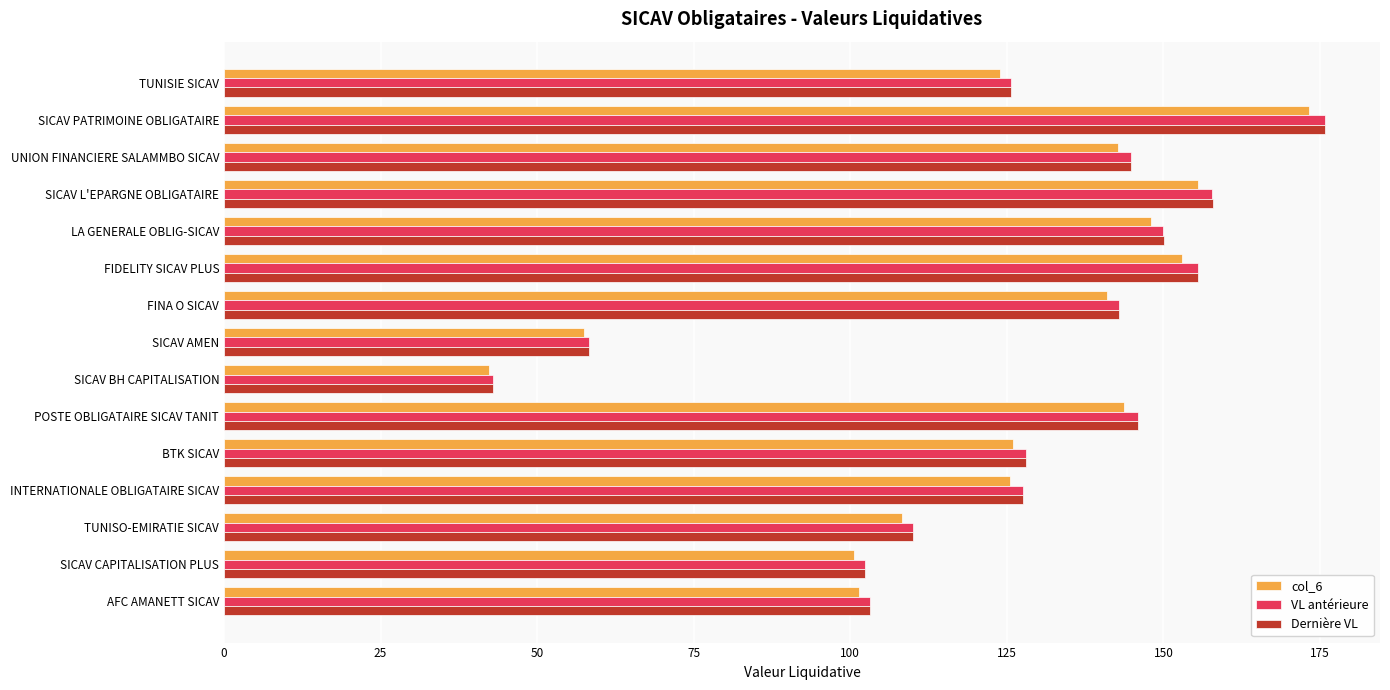

What is the difference between the maximum and minimum values in the Dernière VL series?

132.8